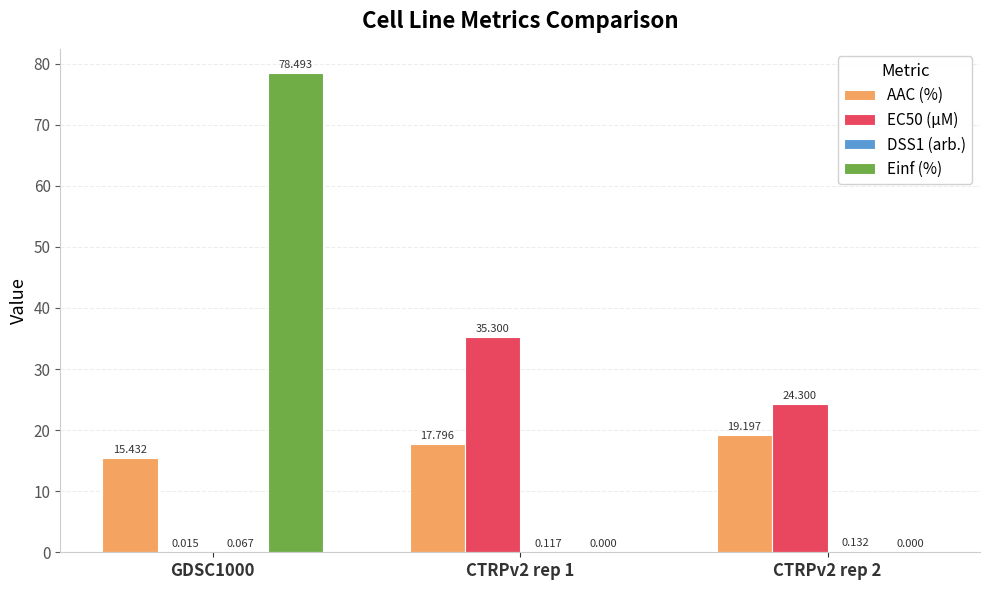

The value of EC50 (µM) at CTRPv2 rep 1 is 49.0. True or false?

False